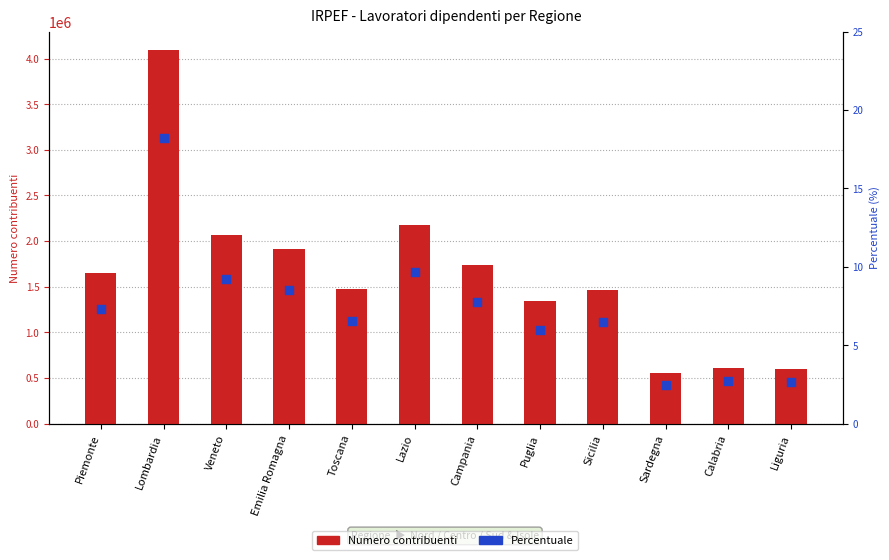

What is the total value across all series at Lombardia?

4089798.2